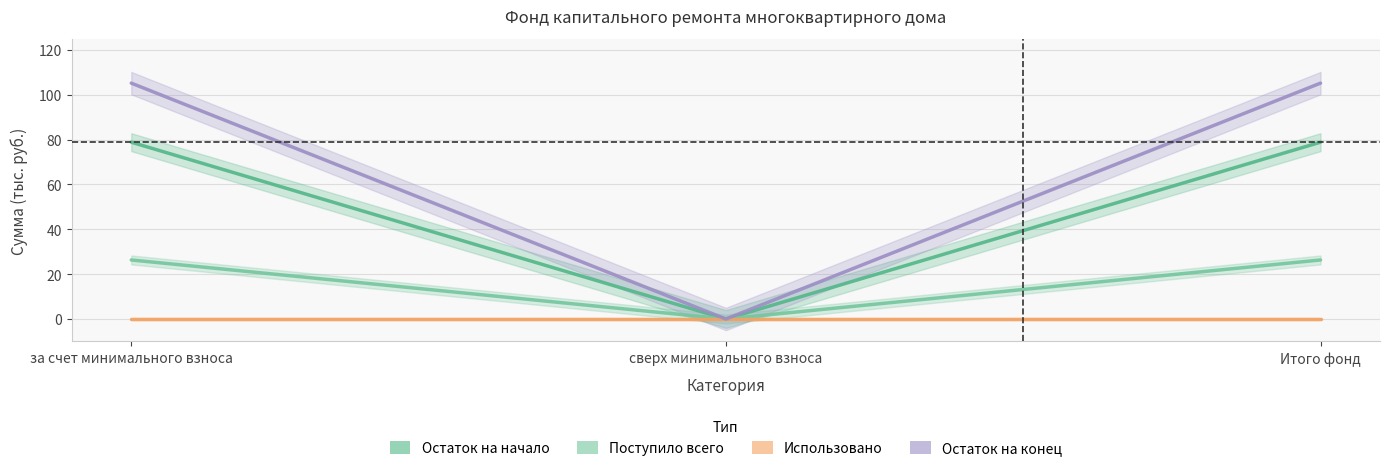

What is the difference between the highest and lowest values at Итого фонд?

105.2